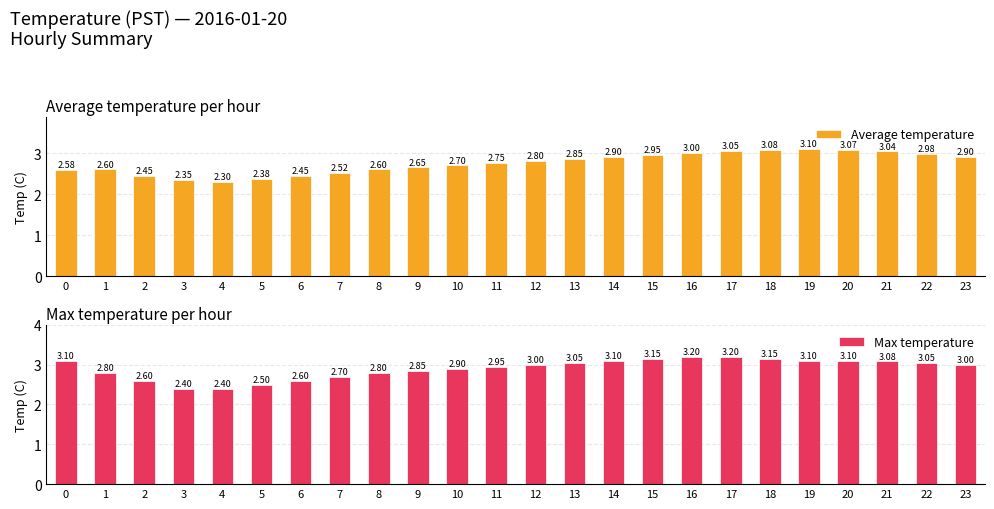

What is the average value of the Average temperature series?

2.8